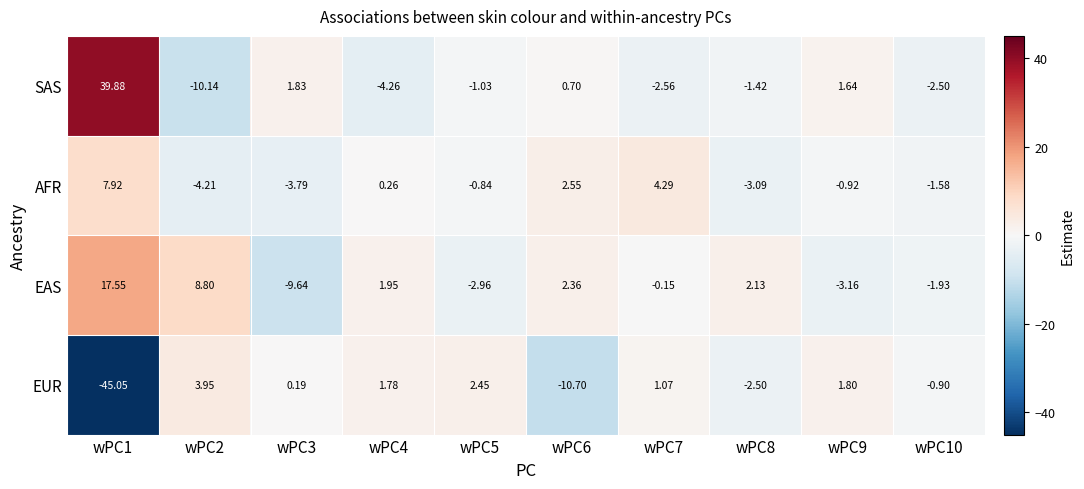

How many data points in EAS are above 1?

5